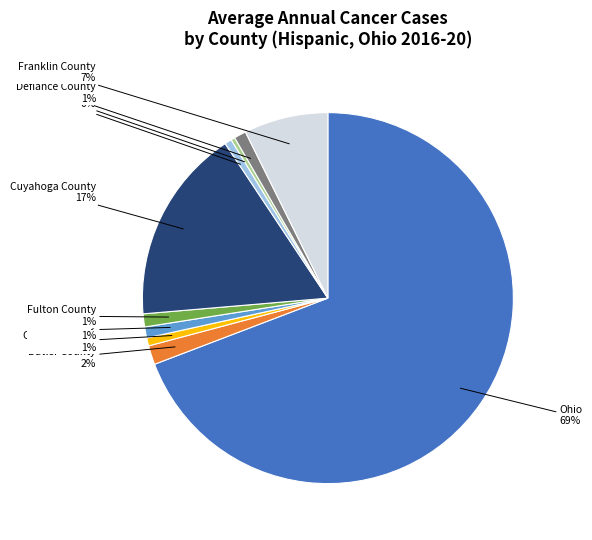

Is there a majority slice in this chart?

Yes